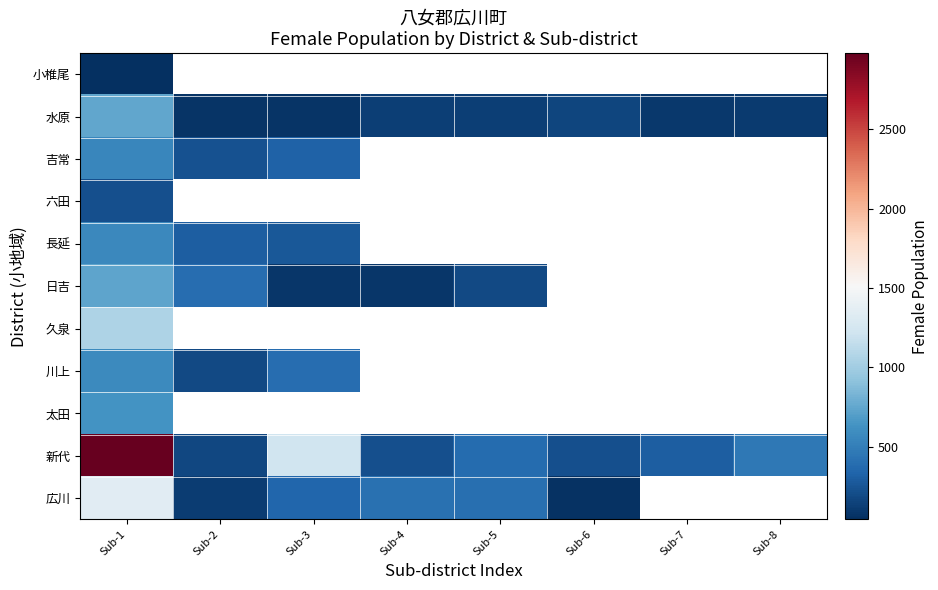

At which category is the sum across all series the highest?

Sub-1